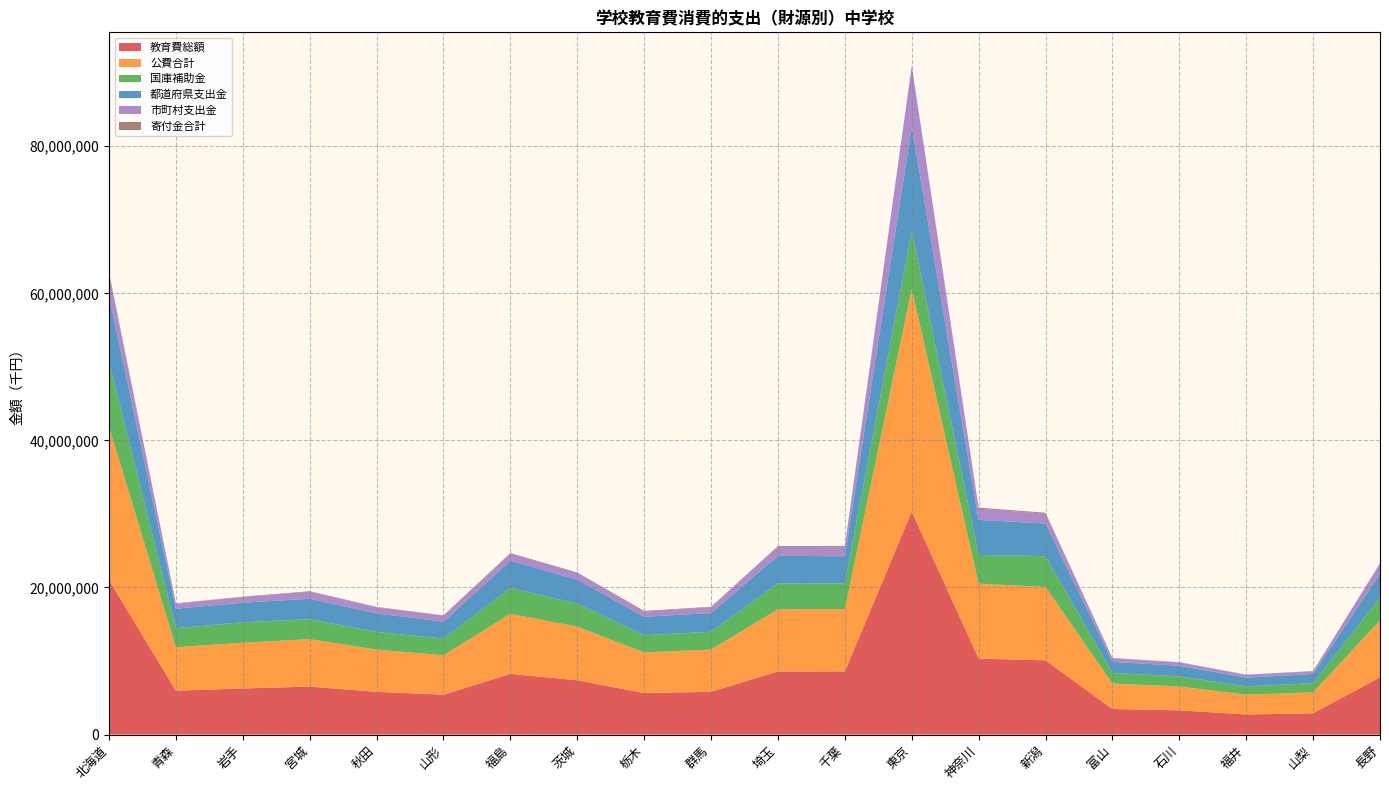

Reading left to right, transcribe all the data shown in this chart.

教育費総額: 21018186	5964925	6271591	6521483	5806772	5426947	8258831	7376407	5643620	5813800	8580730	8590467	30327051	10330708	10096076	3482167	3296434	2729246	2896442	7779809
公費合計: 20830774	5914065	6210575	6450640	5744393	5356362	8161161	7291301	5531521	5750054	8464396	8478144	30287517	10195230	9970824	3449824	3251692	2691410	2850758	7733971
国庫補助金: 8795577	2577611	2790361	2707775	2403508	2268559	3538989	3137846	2336926	2414034	3525924	3498075	7888783	3901094	4198406	1448901	1365121	1129657	1237324	3125318
都道府県支出金: 8895415	2662904	2656778	2783874	2518907	2303752	3682309	3269667	2509051	2543035	3729875	3682298	14157743	4759246	4435252	1503145	1444395	1183507	1259735	3205797
市町村支出金: 3139782	673550	763436	958991	821978	784051	939863	883788	685544	792985	1208597	1297771	8240991	1534890	1337166	497778	442176	378246	353699	1402856
寄付金合計: 186672	50860	61016	70843	61367	70585	97620	85056	111827	63040	115579	111418	39531	135189	123461	31878	44542	37831	39834	29669